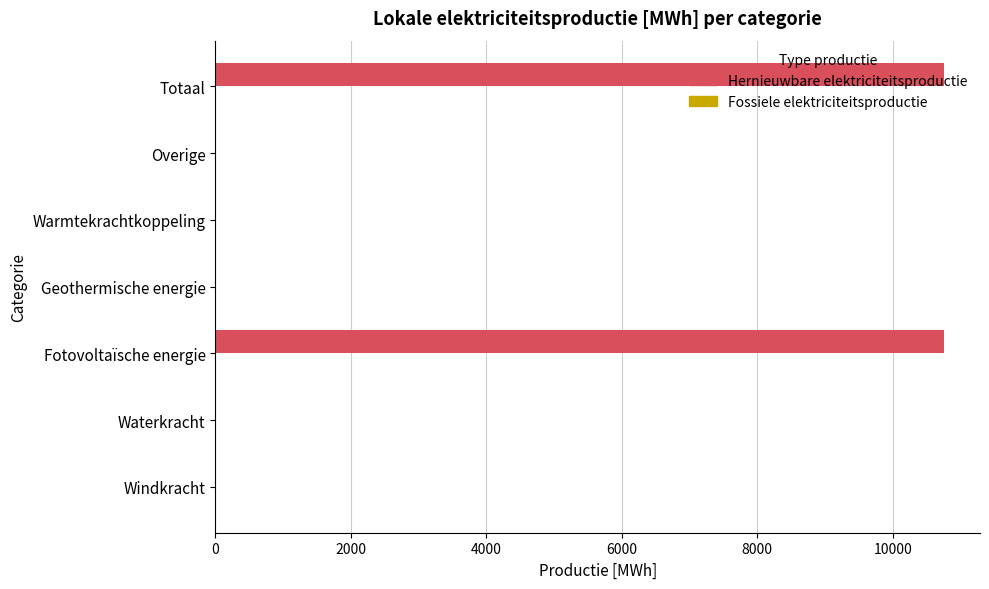

What is the maximum value shown in the chart?

10750.0